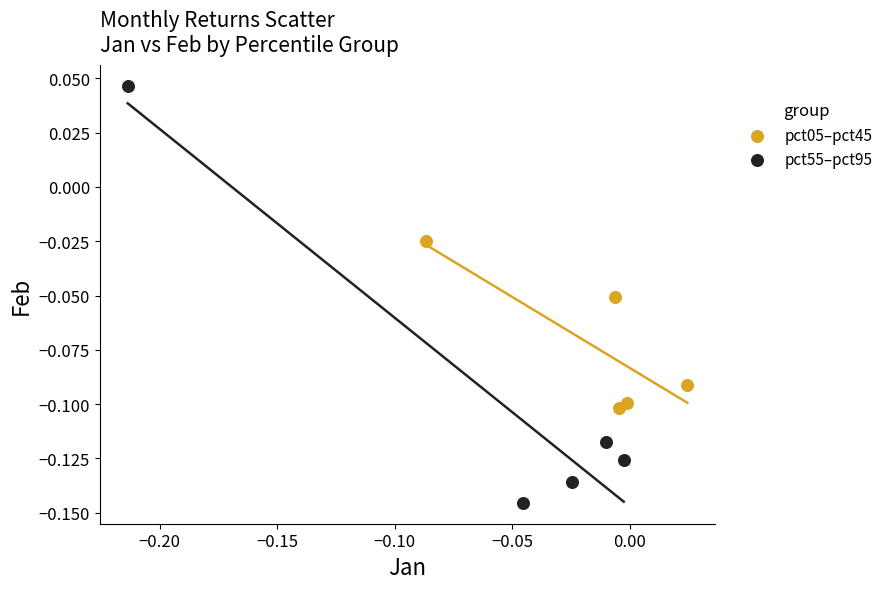

Which series contains the highest Y value?

pct55–pct95